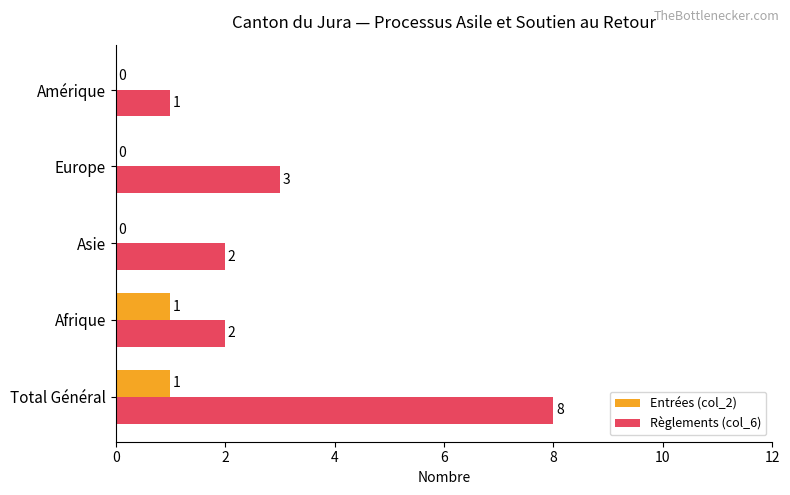

At which category is the sum across all series the highest?

Total Général